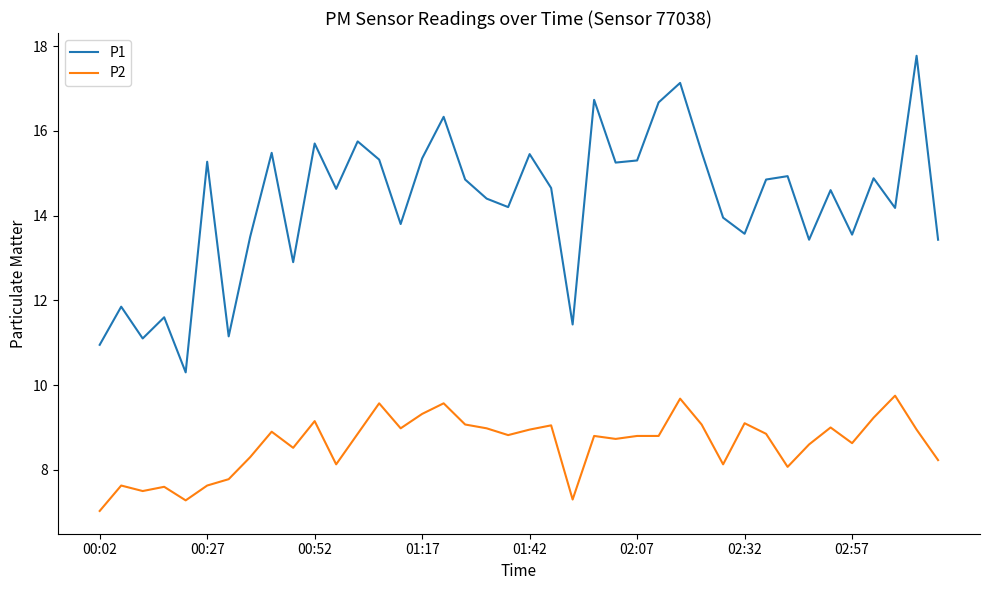

True or false: P2 has more than 1 points higher than both neighbors.

True